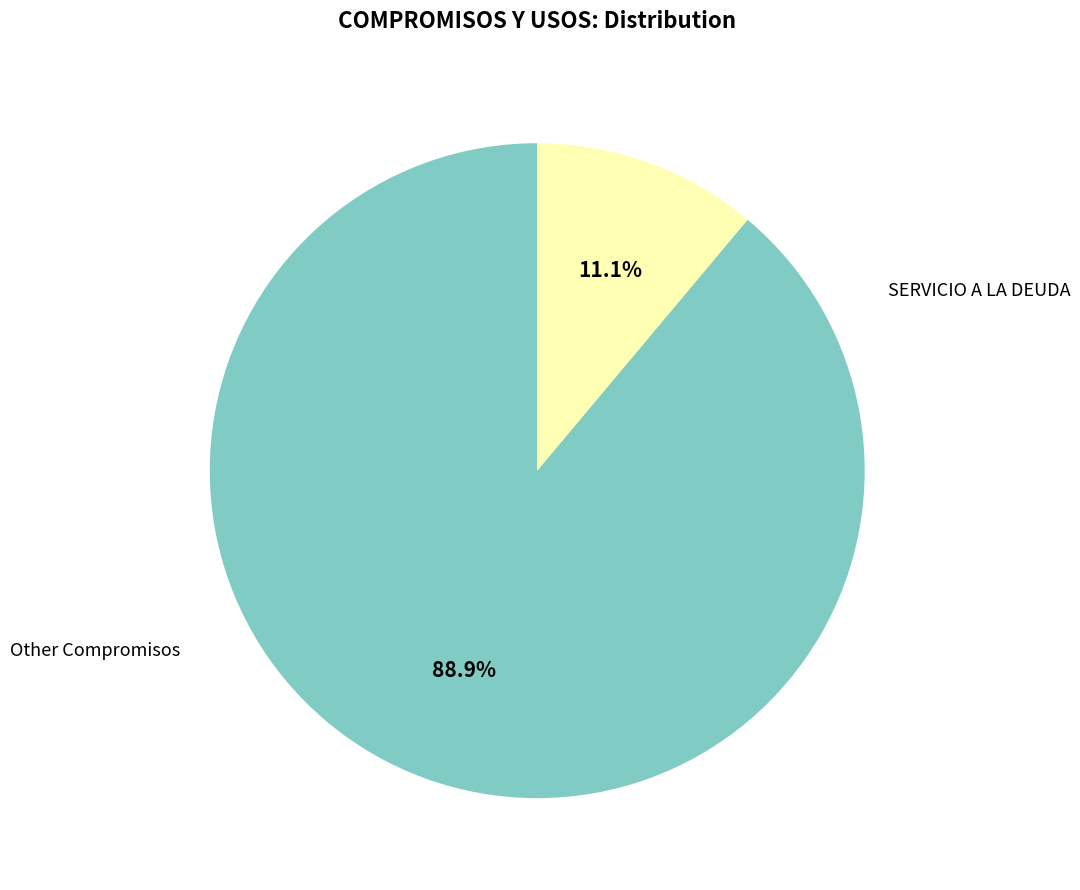

Does any single category account for the majority?

Yes